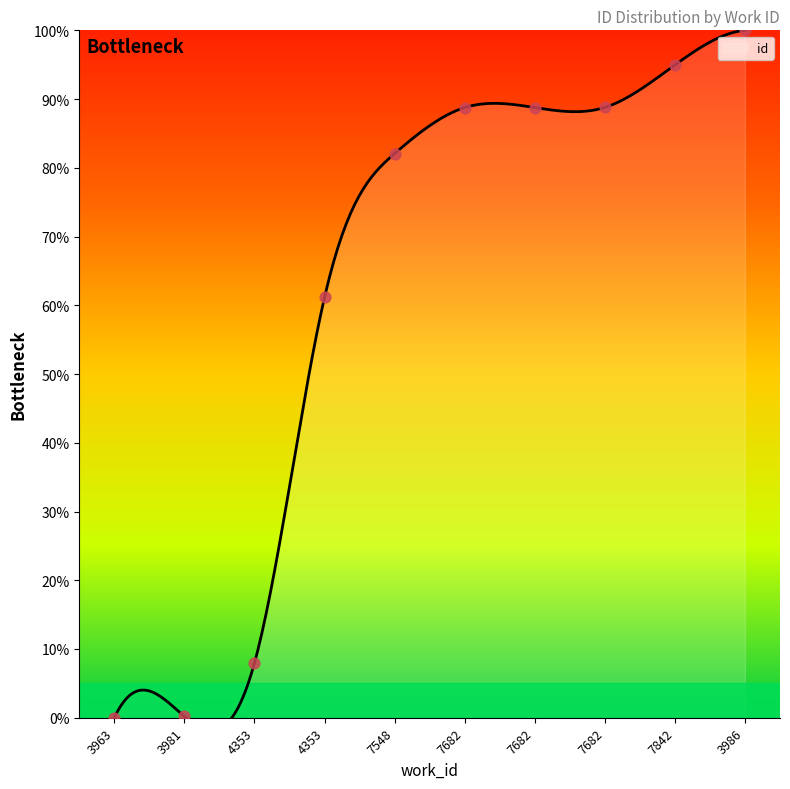

What is the ratio of the value at 7682 to the value at 7682?

1.0